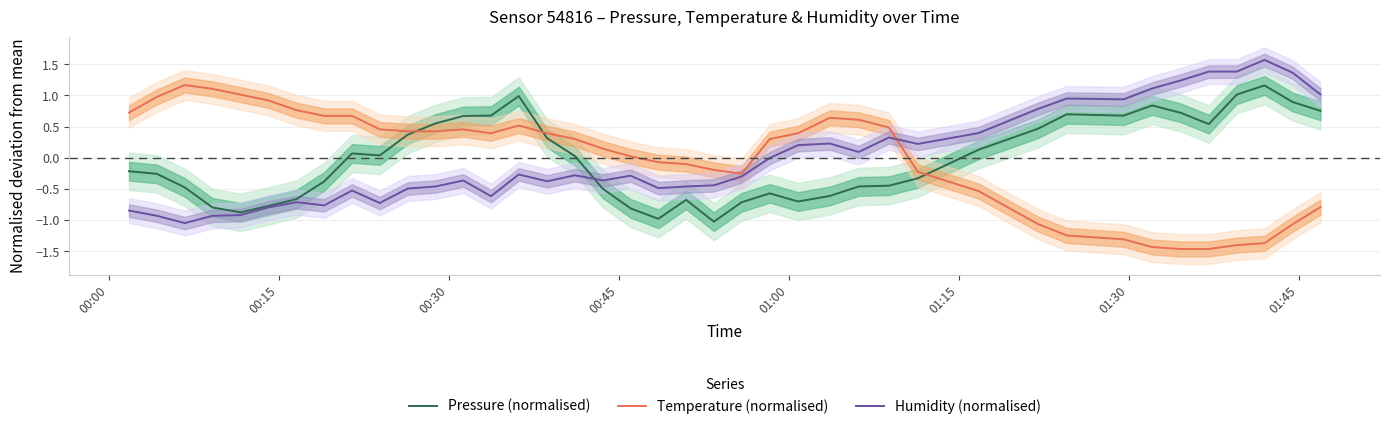

How many intersections are there between Temperature (normalised) and Pressure (normalised)?

3